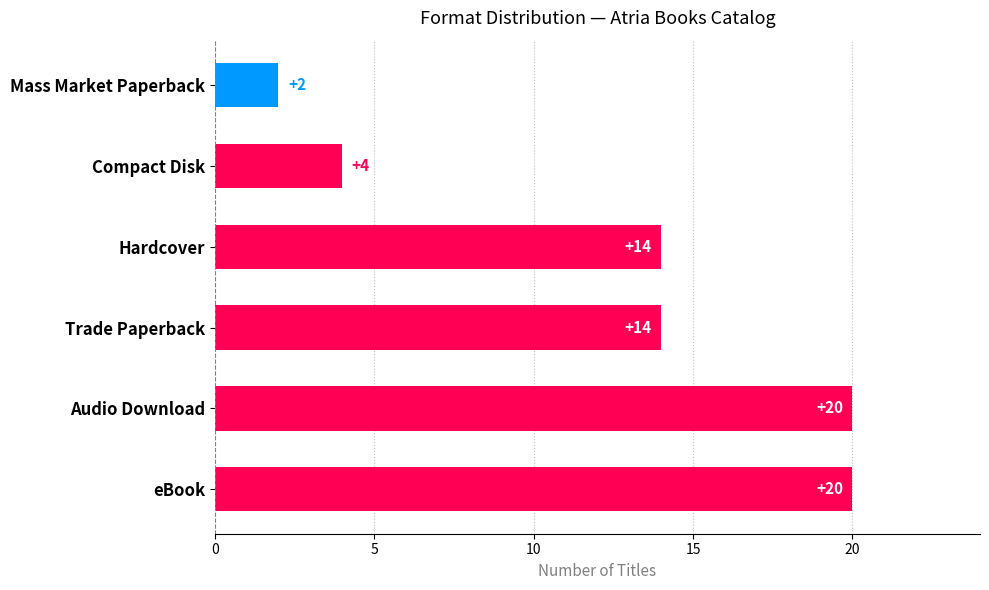

What is the average value?

12